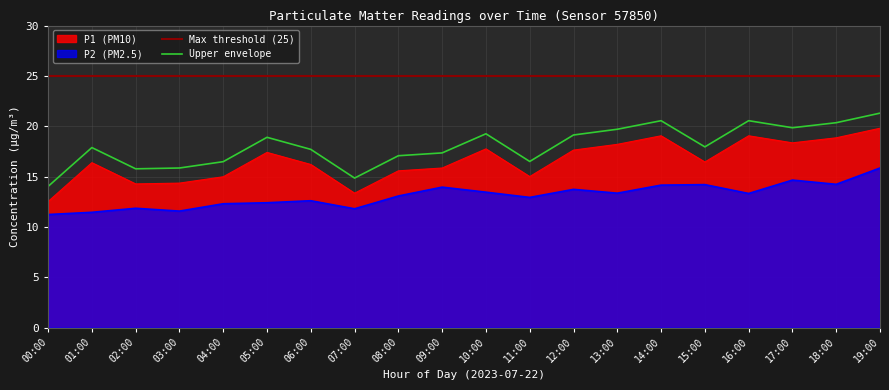

Does the chart display data point markers on the line(s)?

No